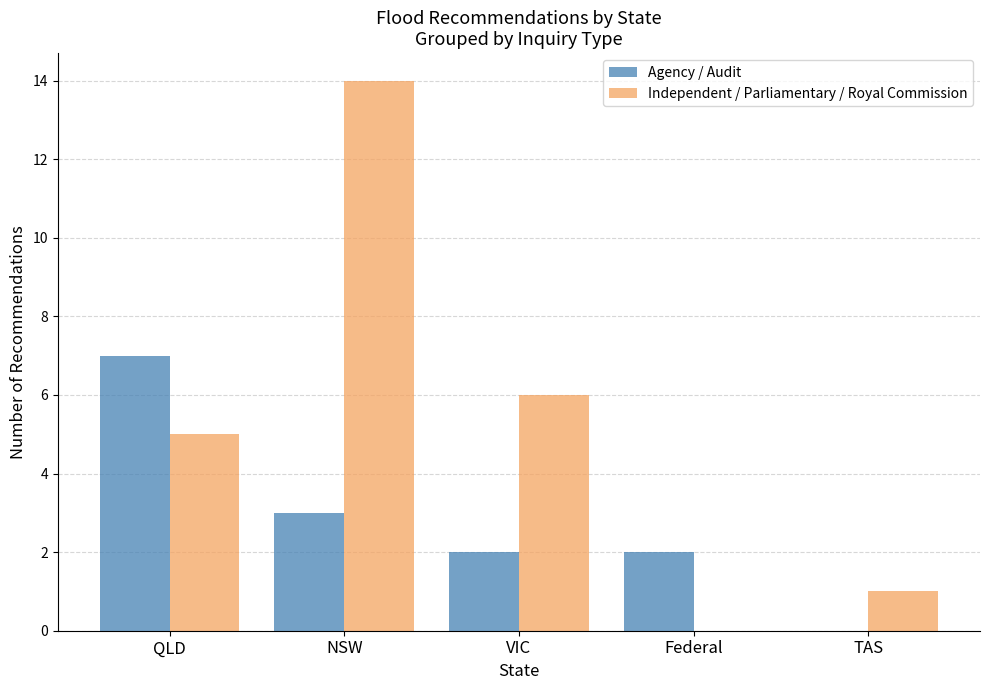

How many Agency / Audit values are between 2 and 3?

3